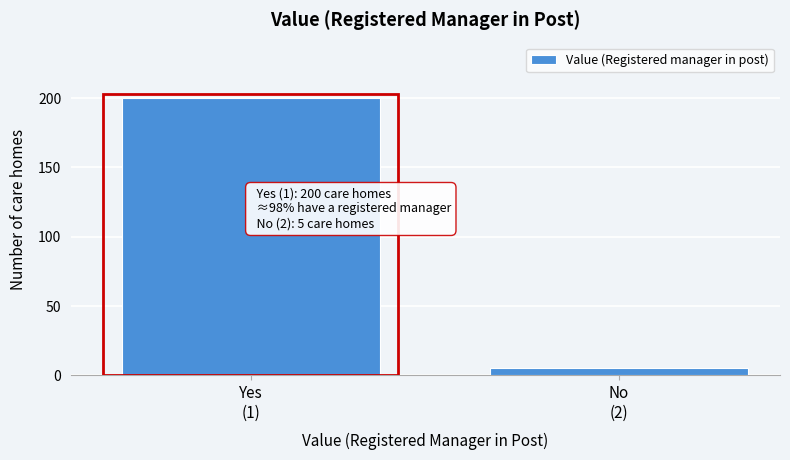

Reading left to right, extract all data points from this chart.

200	5